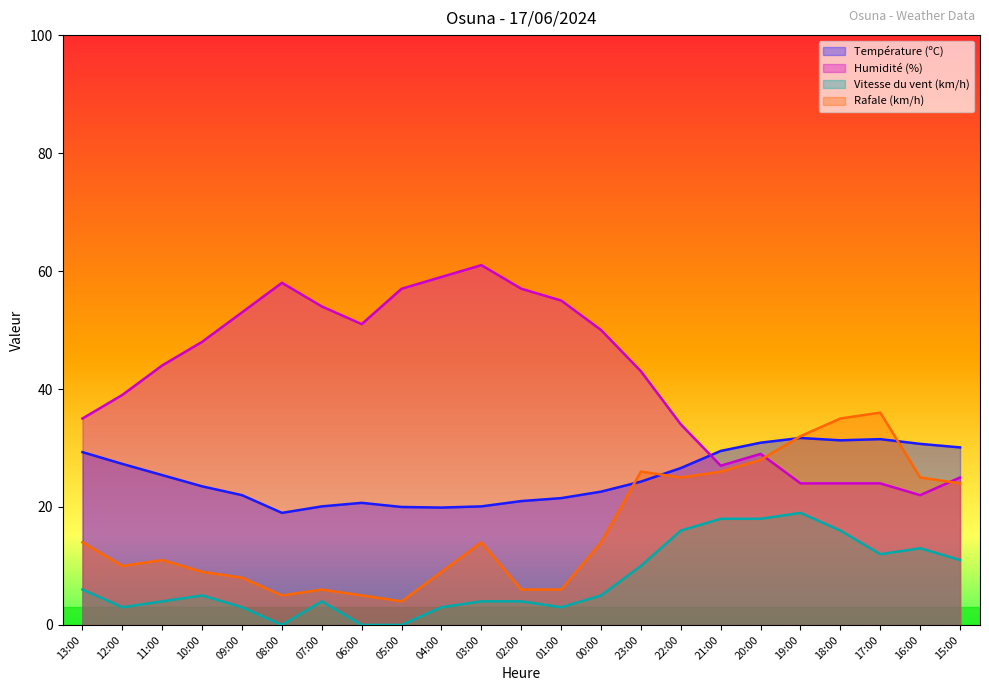

Between 10:00 and 05:00, which series saw the biggest shift?

Humidité (%)